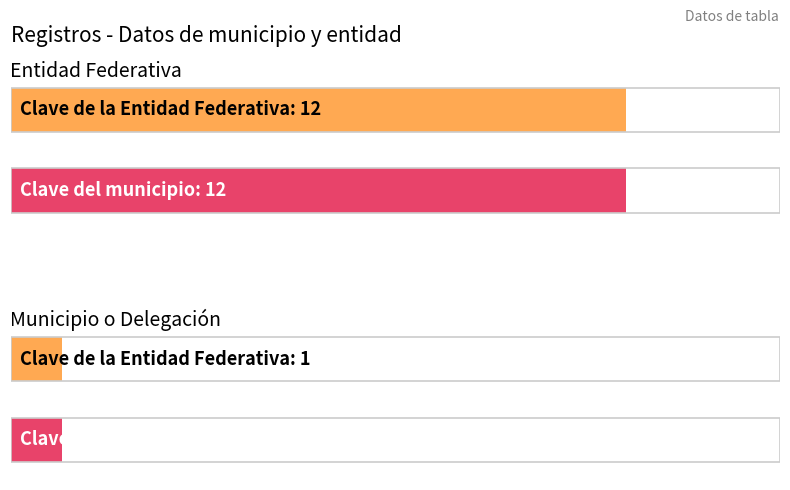

Are the bars grouped side by side (vs. stacked)?

Yes